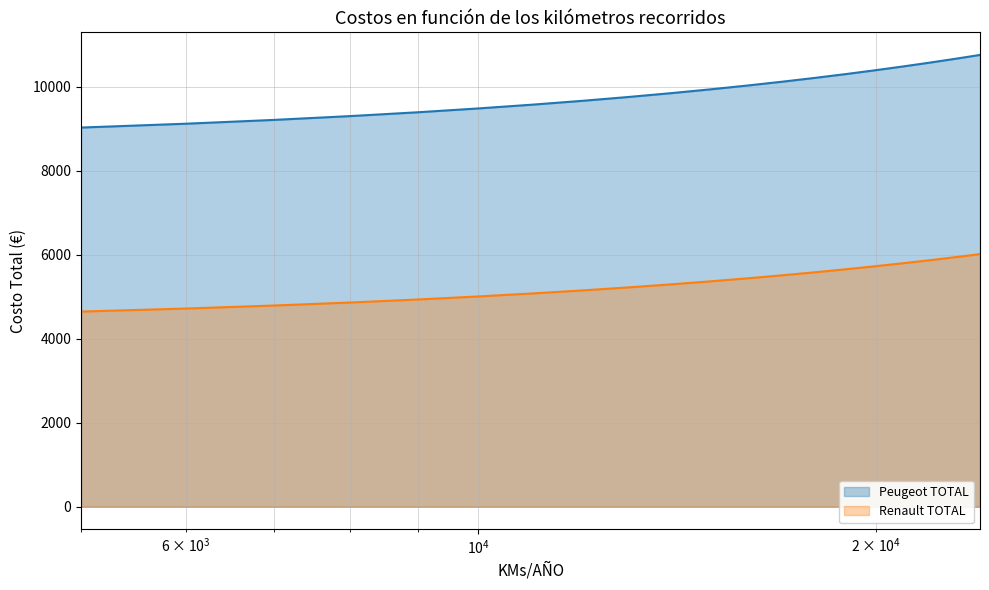

What is the maximum value for Renault TOTAL?

6013.7